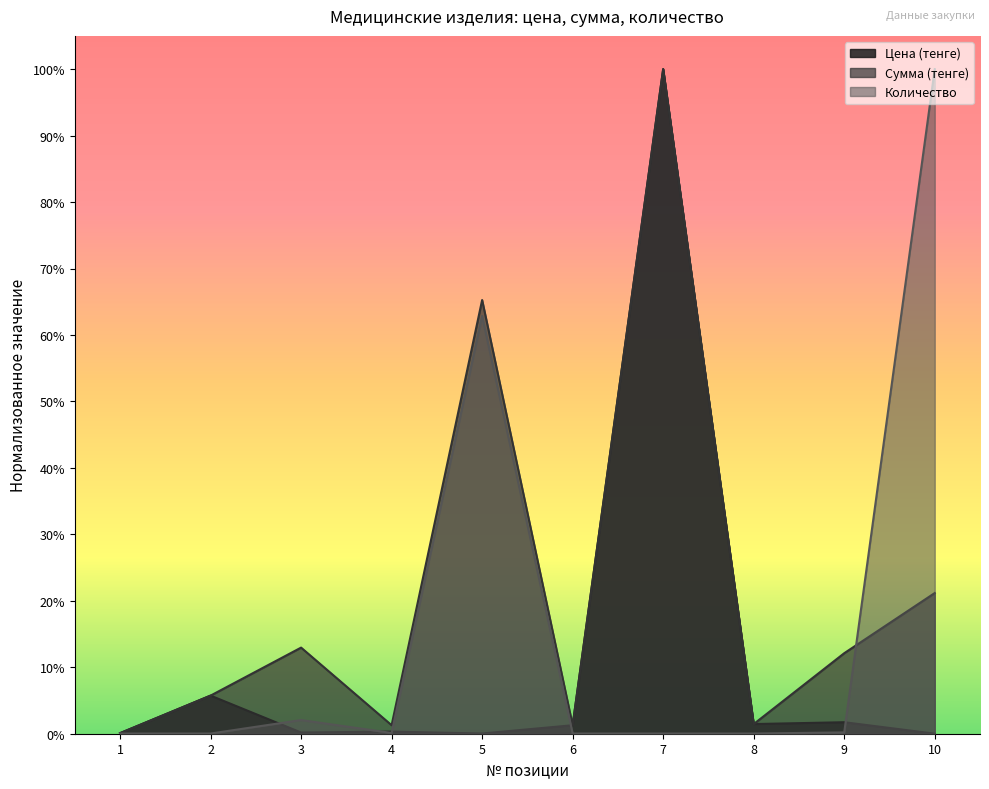

At how many categories does at least one series exceed 0?

10